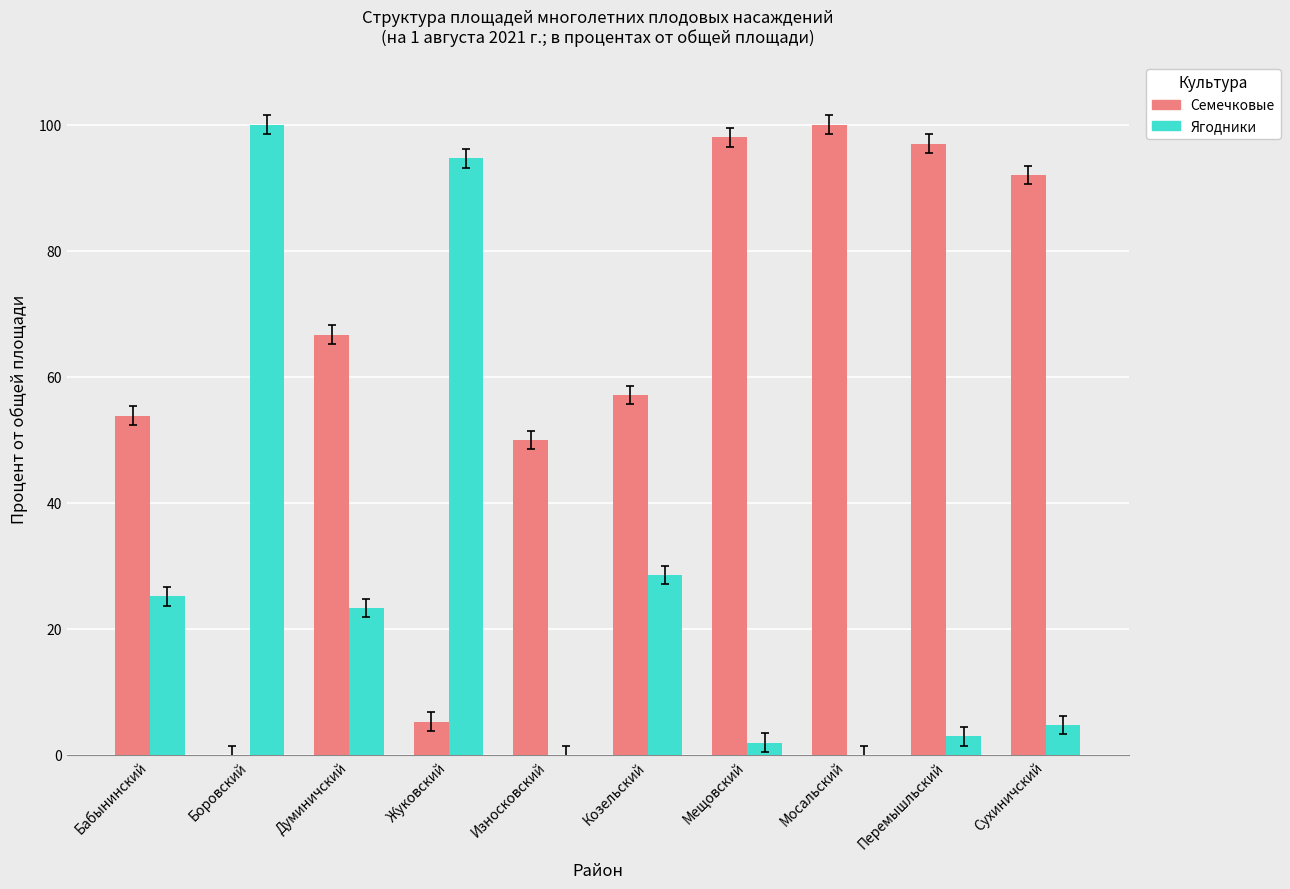

Which series changed the most between Козельский and Мосальский?

Семечковые